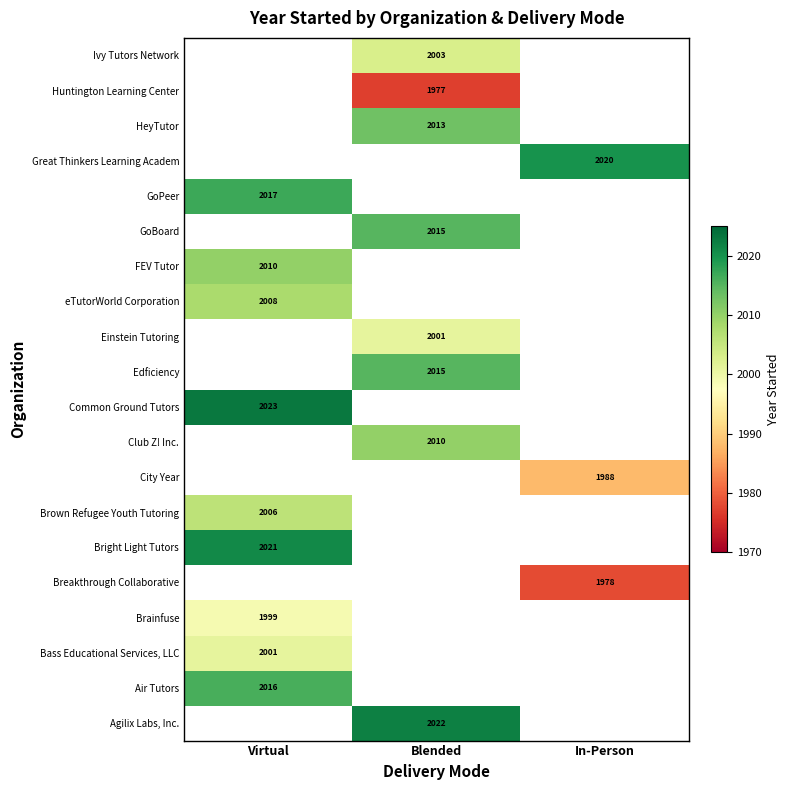

Between In-Person and Blended, which is larger?

Blended